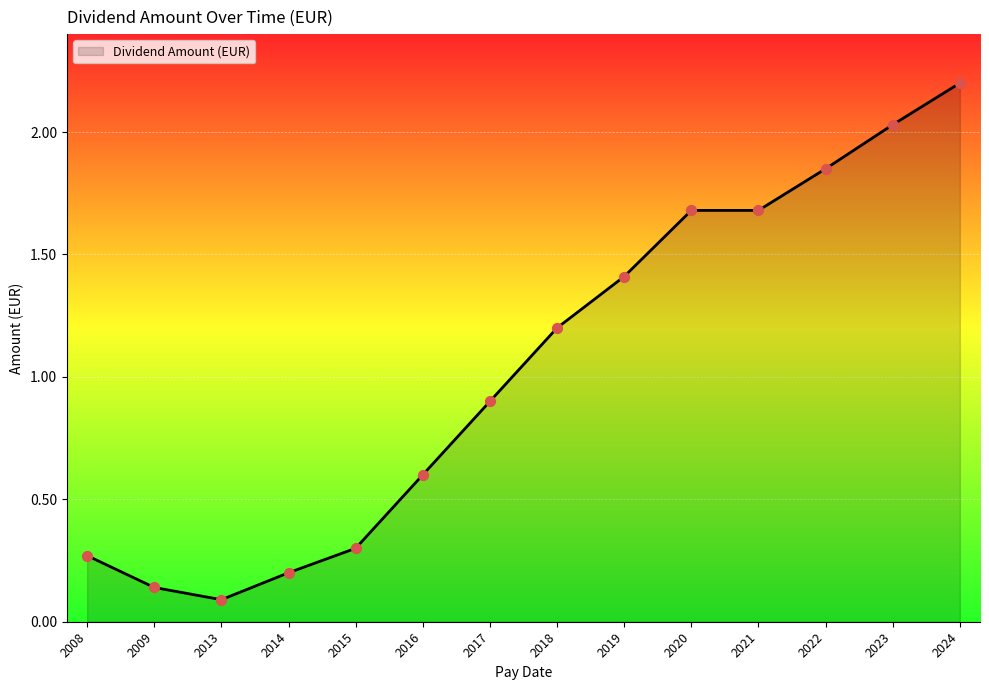

Between 2024 and 2017, which is larger?

2024